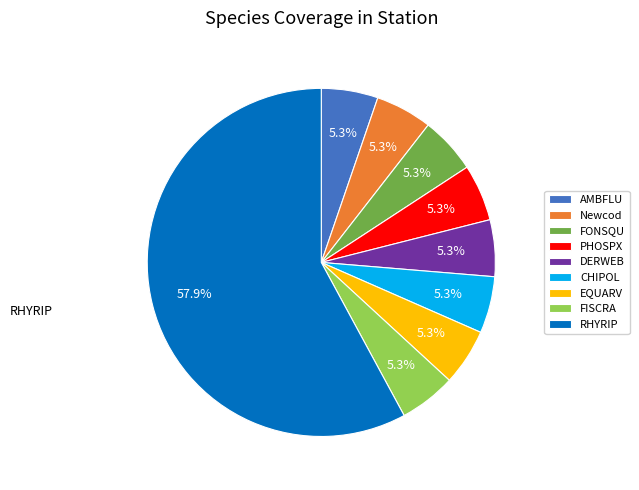

Is it true that FISCRA is 1% of the pie?

False